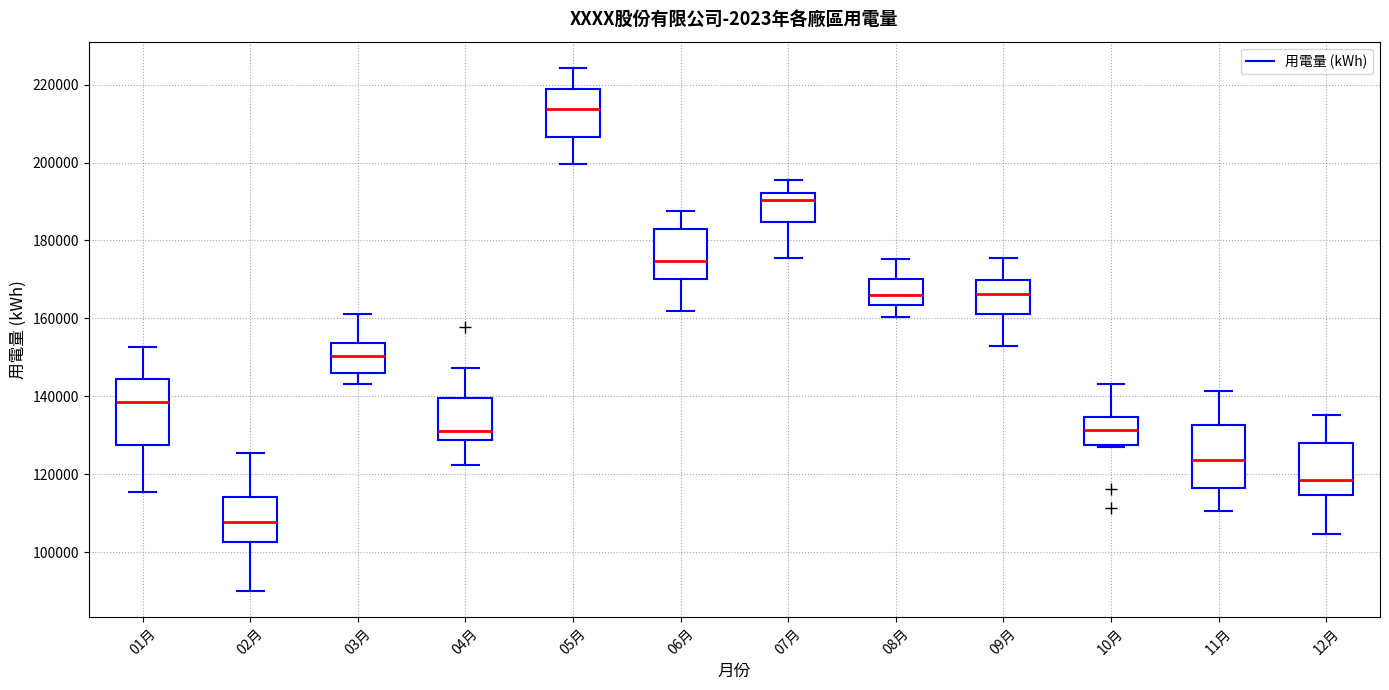

Reading left to right, read every box against the y-axis: the position of its median line, the range the box covers, and the ends of its whiskers. The values are not printed on the chart, so give them approximately, as read against the axis.

01月: median 138000, box 128000 to 144000, whiskers 116000 to 152000
02月: median 108000, box 102000 to 114000, whiskers 90000 to 126000
03月: median 150000, box 146000 to 154000, whiskers 144000 to 162000
04月: median 130000, box 128000 to 140000, whiskers 122000 to 148000
05月: median 214000, box 206000 to 218000, whiskers 200000 to 224000
06月: median 174000, box 170000 to 182000, whiskers 162000 to 188000
07月: median 190000, box 184000 to 192000, whiskers 176000 to 196000
08月: median 166000, box 164000 to 170000, whiskers 160000 to 176000
09月: median 166000, box 162000 to 170000, whiskers 152000 to 176000
10月: median 132000, box 128000 to 134000, whiskers 126000 to 144000
11月: median 124000, box 116000 to 132000, whiskers 110000 to 142000
12月: median 118000, box 114000 to 128000, whiskers 104000 to 136000